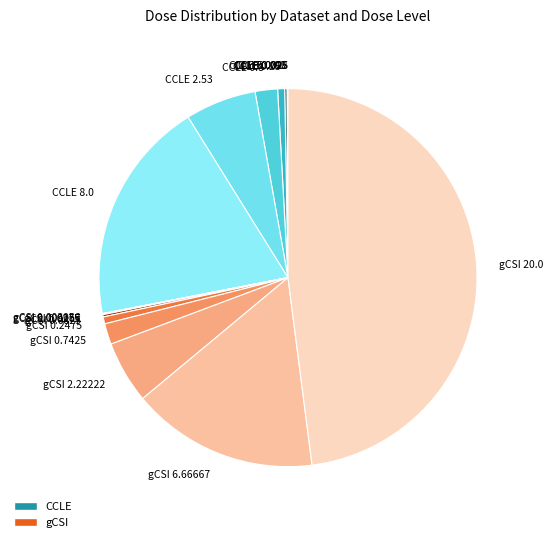

Does gCSI 2.22222 represent more than half of the total?

No